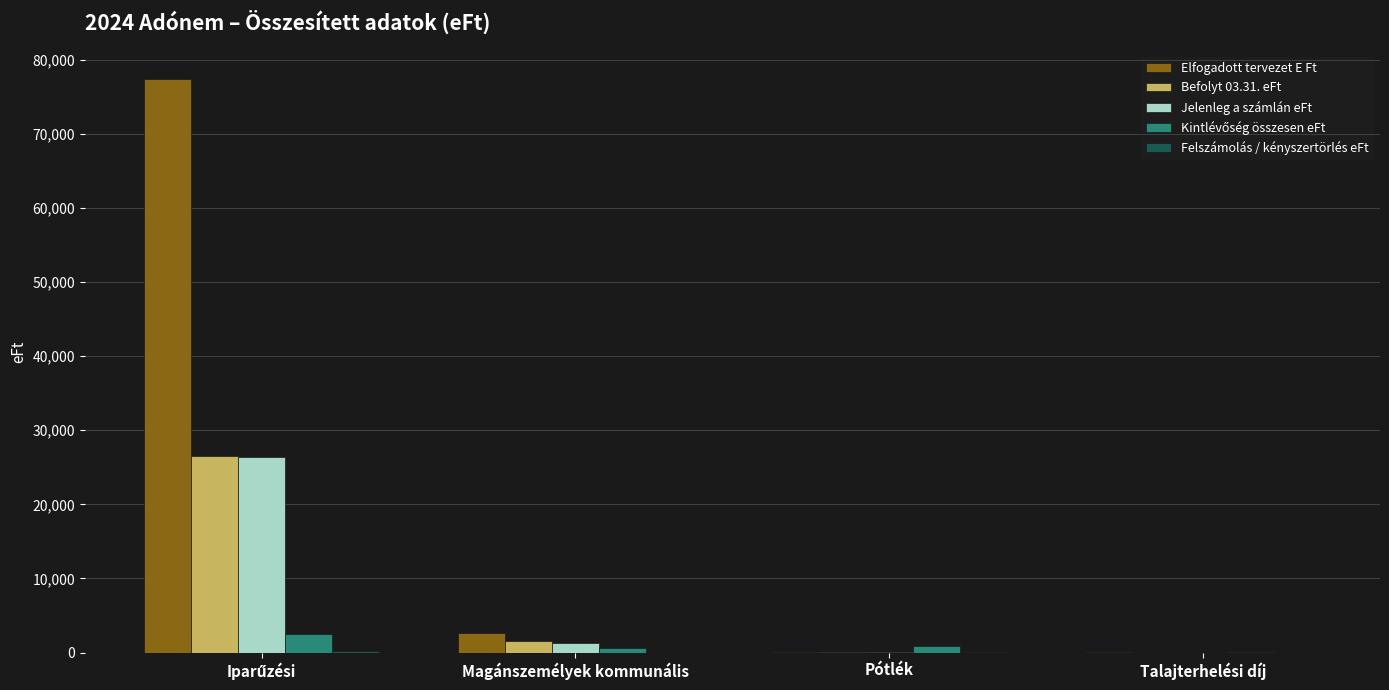

How many groups of bars are there?

4